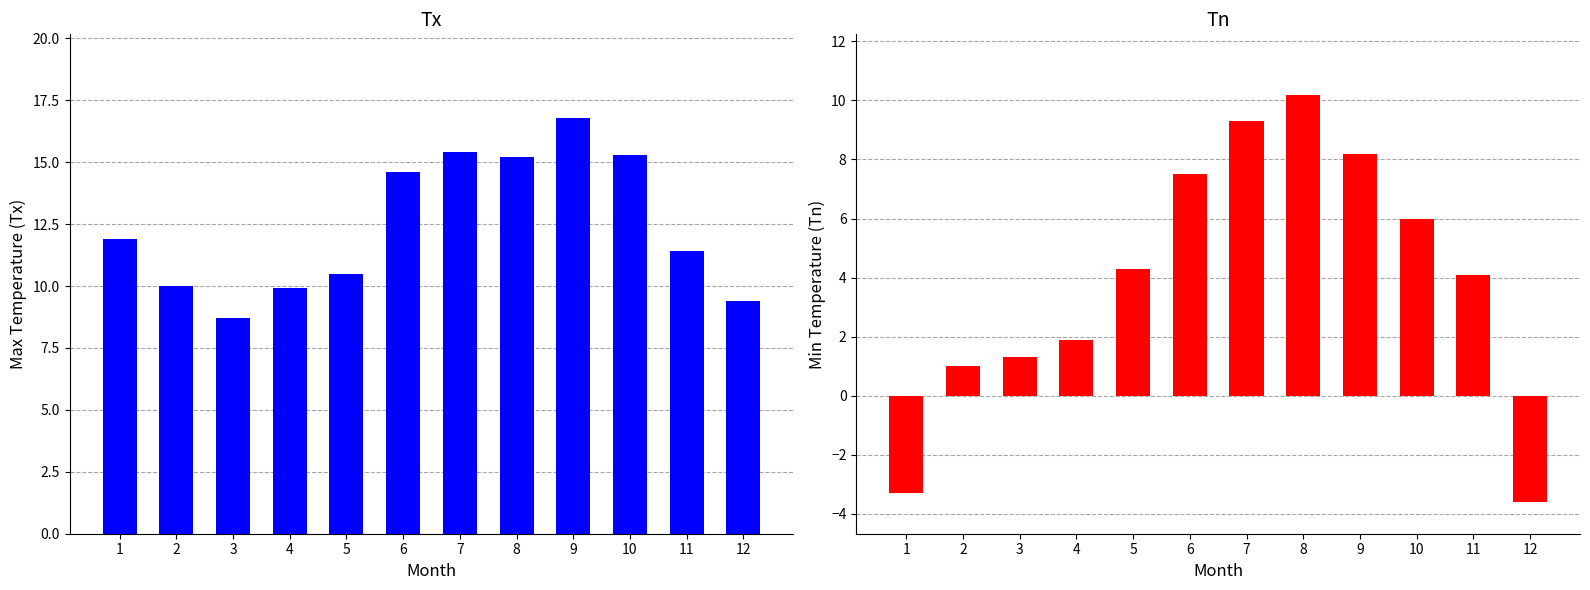

At which category is the sum across all series the highest?

8